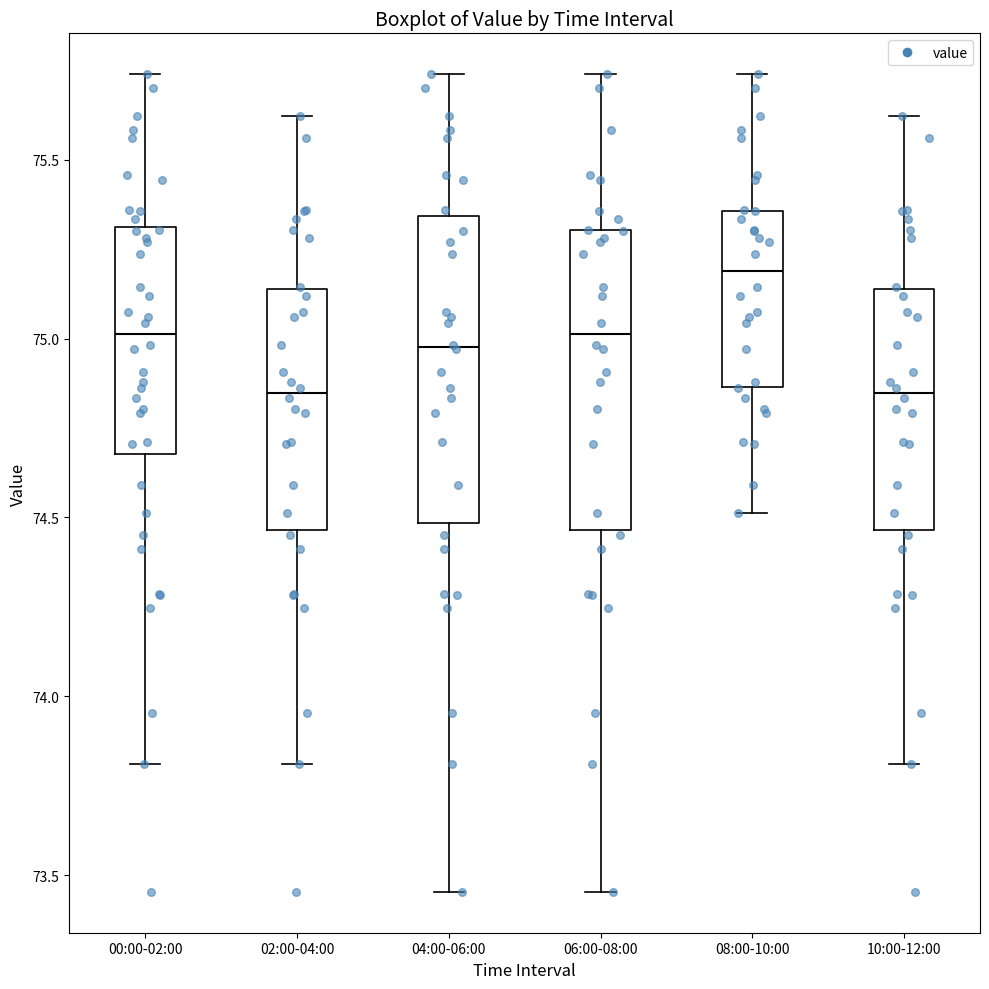

Reading left to right, transcribe this box plot: for each box, give where its median line is, the range the box spans, and where its two whiskers end, as read against the y-axis. The values are not printed on the chart, so give them approximately, as read against the axis.

00:00-02:00: median 75.00, box 74.70 to 75.30, whiskers 73.80 to 75.75
02:00-04:00: median 74.85, box 74.45 to 75.15, whiskers 73.80 to 75.60
04:00-06:00: median 75.00, box 74.50 to 75.35, whiskers 73.45 to 75.75
06:00-08:00: median 75.00, box 74.45 to 75.30, whiskers 73.45 to 75.75
08:00-10:00: median 75.20, box 74.85 to 75.35, whiskers 74.50 to 75.75
10:00-12:00: median 74.85, box 74.45 to 75.15, whiskers 73.80 to 75.60